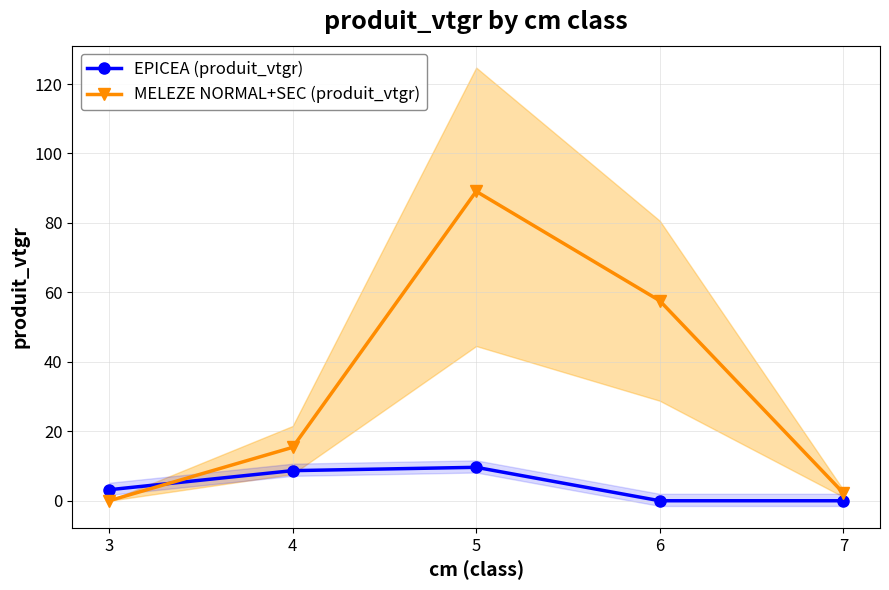

True or false: MELEZE NORMAL+SEC (produit_vtgr) has more than 0 interior local peaks.

True